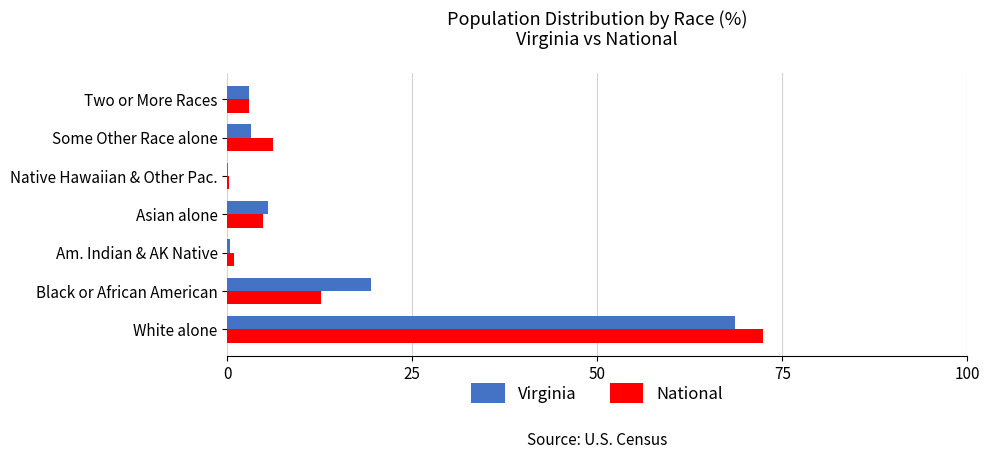

What is the greatest value displayed?

72.4